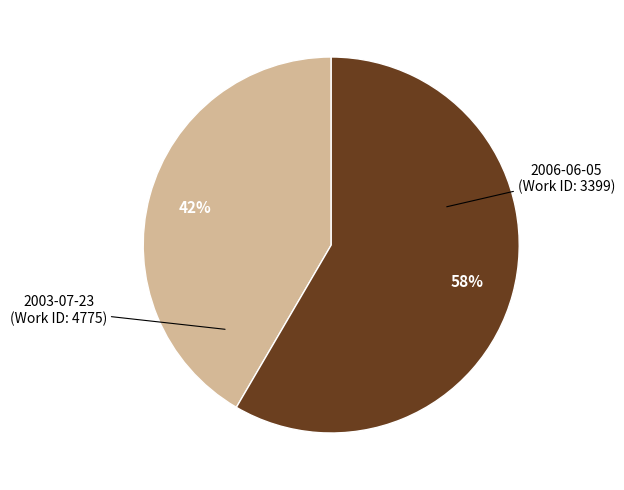

Is there a majority slice in this chart?

Yes